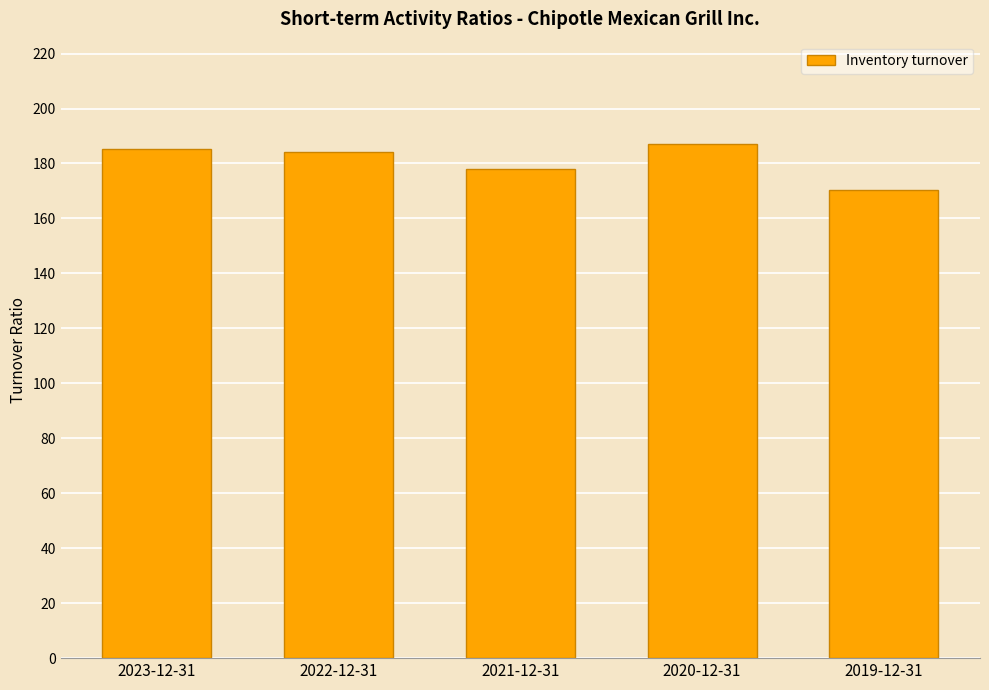

What is the label of the 1st bar from the right?

2019-12-31